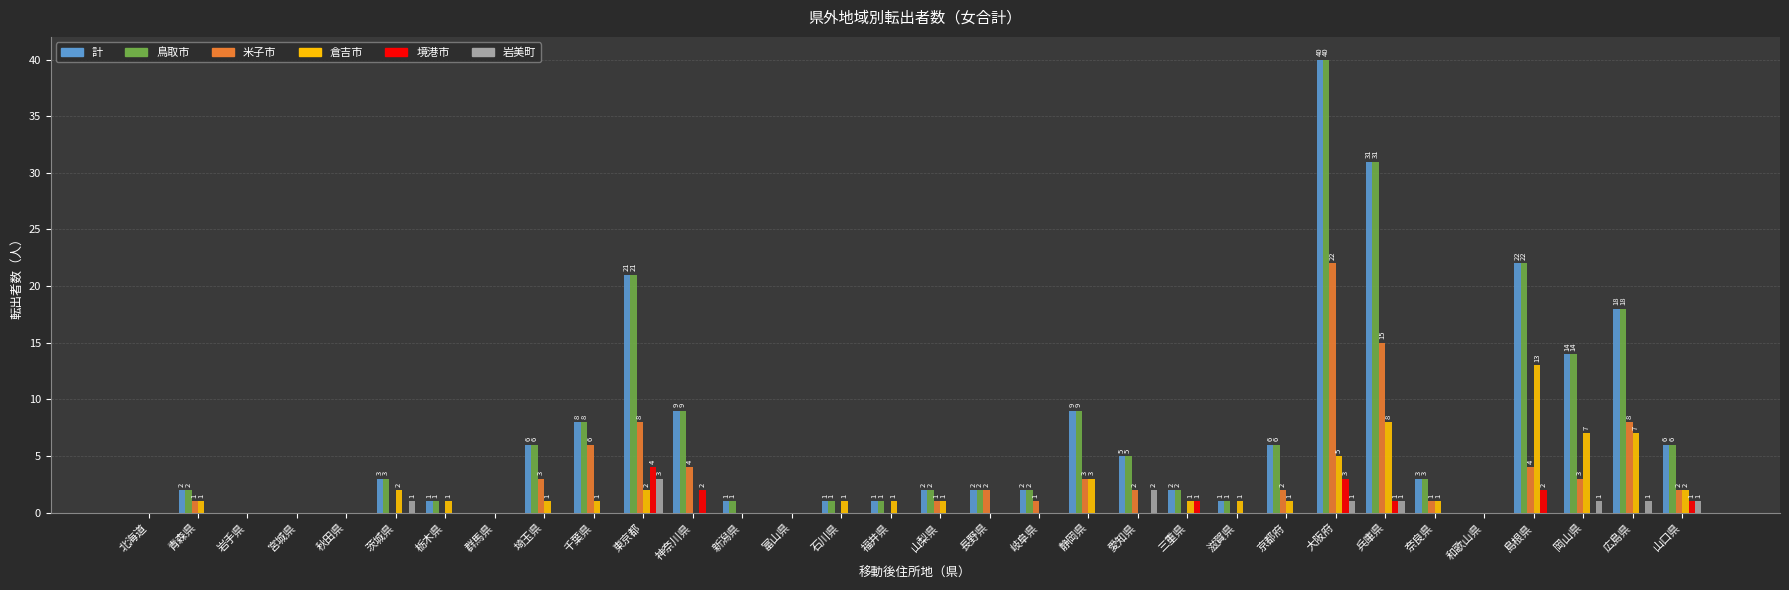

The value of 米子市 at 宮城県 is 0. True or false?

True